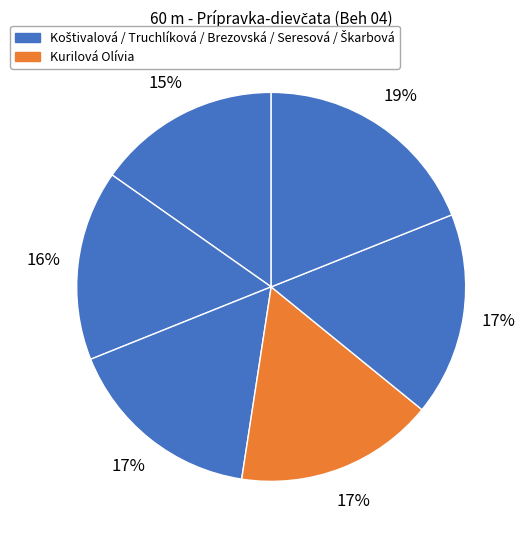

How many segments does this pie chart have?

6